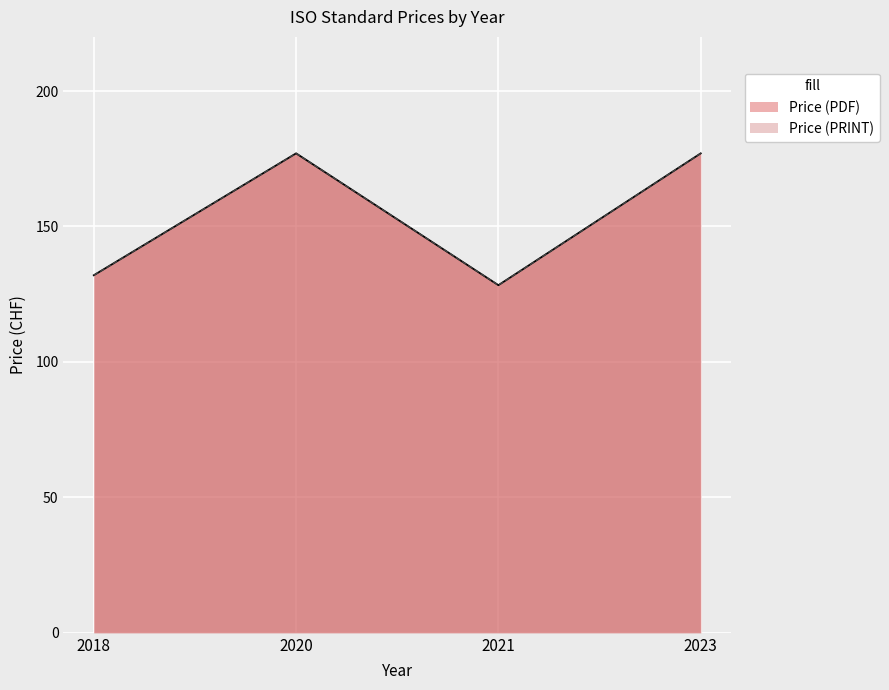

Between 2020 and 2021, which series saw the biggest shift?

Price (PDF)